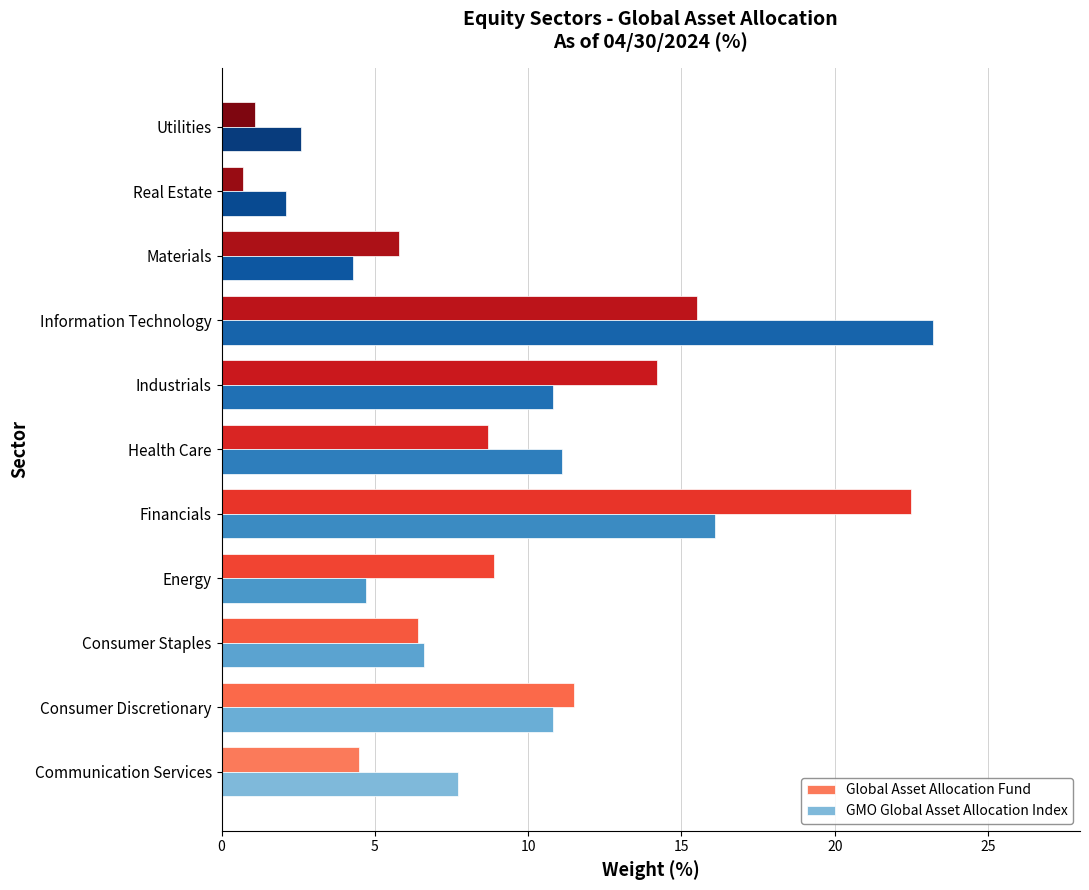

At which label is GMO Global Asset Allocation Index closest to 12?

Health Care